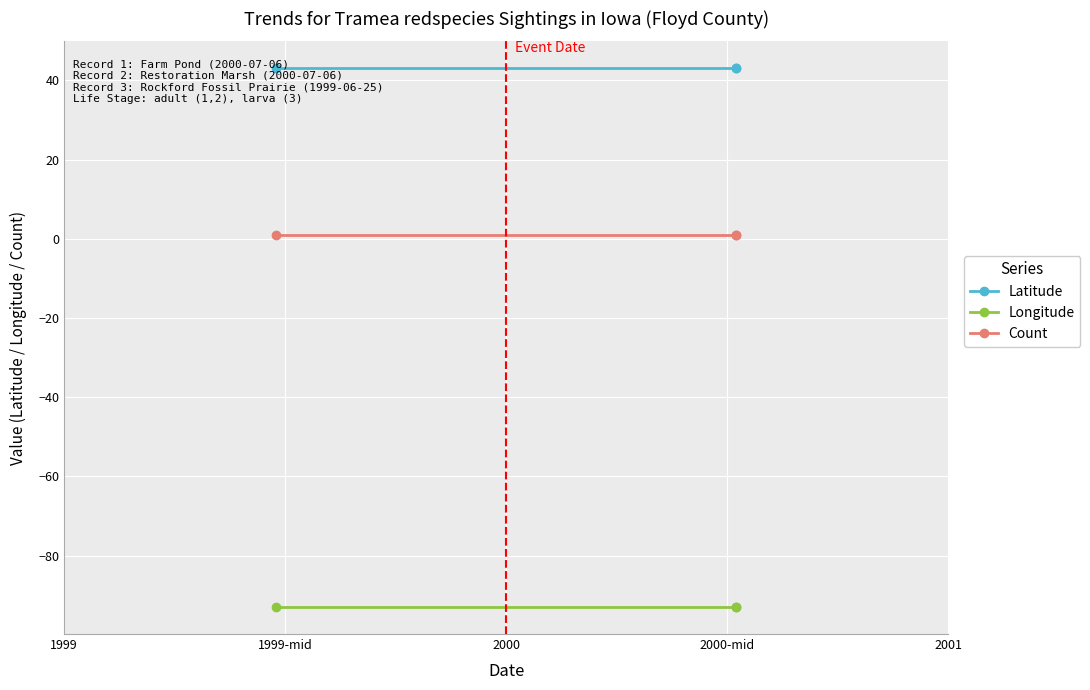

At how many categories does at least one series exceed 6?

3